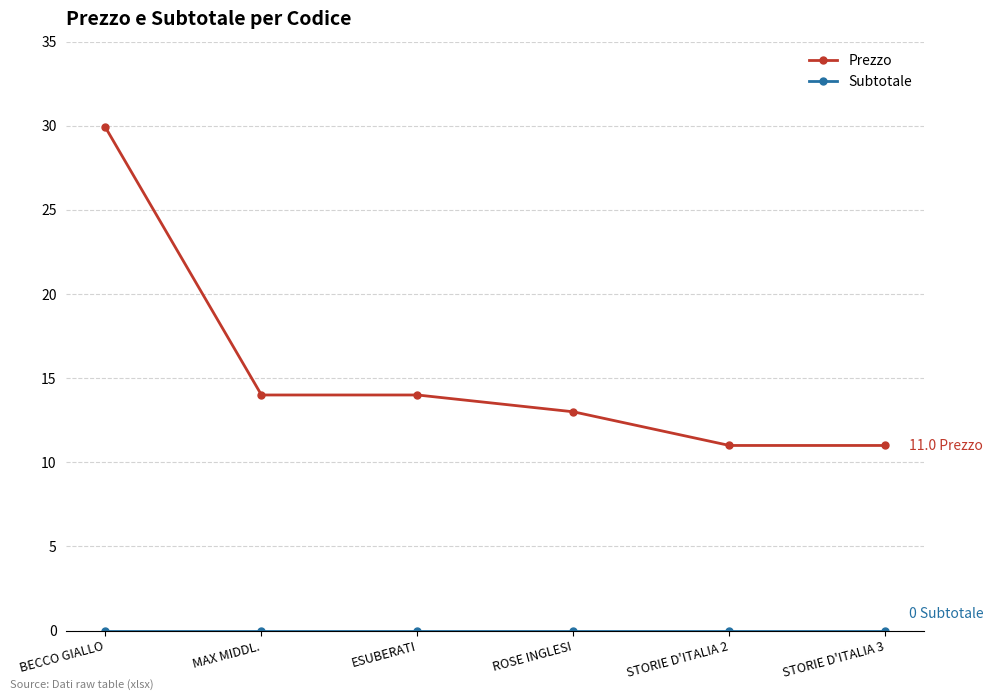

Read the Prezzo value at ESUBERATI.

14.0